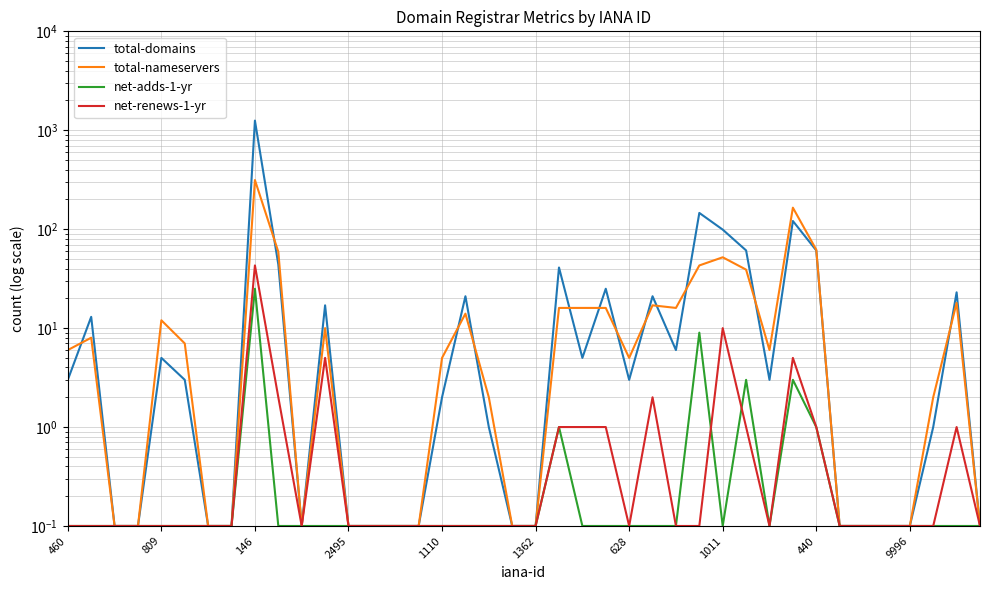

Reading left to right, what are all the values shown in this chart?

total-domains: 3.0	13.0	0.1	0.1	5.0	3.0	0.1	0.1	1252.0	44.0	0.1	17.0	0.1	0.1	0.1	0.1	2.0	21.0	1.0	0.1	0.1	41.0	5.0	25.0	3.0	21.0	6.0	146.0	99.0	61.0	3.0	121.0	61.0	0.1	0.1	0.1	0.1	1.0	23.0	0.1
total-nameservers: 6.0	8.0	0.1	0.1	12.0	7.0	0.1	0.1	314.0	59.0	0.1	10.0	0.1	0.1	0.1	0.1	5.0	14.0	2.0	0.1	0.1	16.0	16.0	16.0	5.0	17.0	16.0	43.0	52.0	39.0	6.0	165.0	62.0	0.1	0.1	0.1	0.1	2.0	18.0	0.1
net-adds-1-yr: 0.1	0.1	0.1	0.1	0.1	0.1	0.1	0.1	25.0	0.1	0.1	0.1	0.1	0.1	0.1	0.1	0.1	0.1	0.1	0.1	0.1	1.0	0.1	0.1	0.1	0.1	0.1	9.0	0.1	3.0	0.1	3.0	1.0	0.1	0.1	0.1	0.1	0.1	0.1	0.1
net-renews-1-yr: 0.1	0.1	0.1	0.1	0.1	0.1	0.1	0.1	43.0	2.0	0.1	5.0	0.1	0.1	0.1	0.1	0.1	0.1	0.1	0.1	0.1	1.0	1.0	1.0	0.1	2.0	0.1	0.1	10.0	1.0	0.1	5.0	1.0	0.1	0.1	0.1	0.1	0.1	1.0	0.1